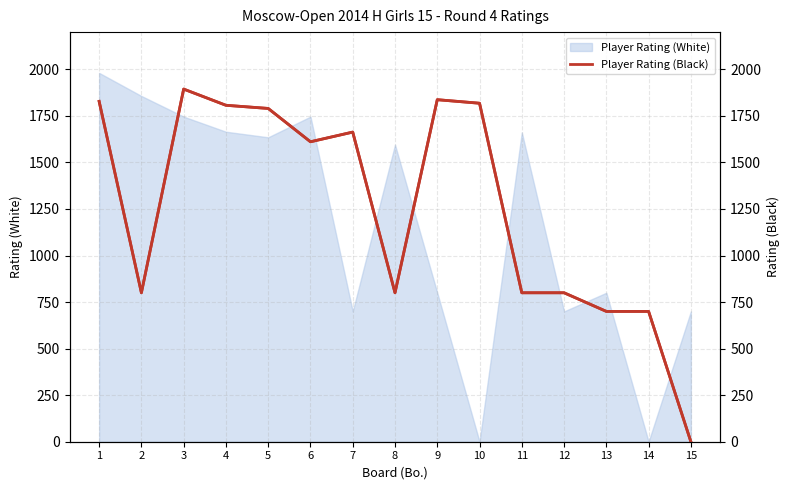

How many categories are shown in the chart?

15